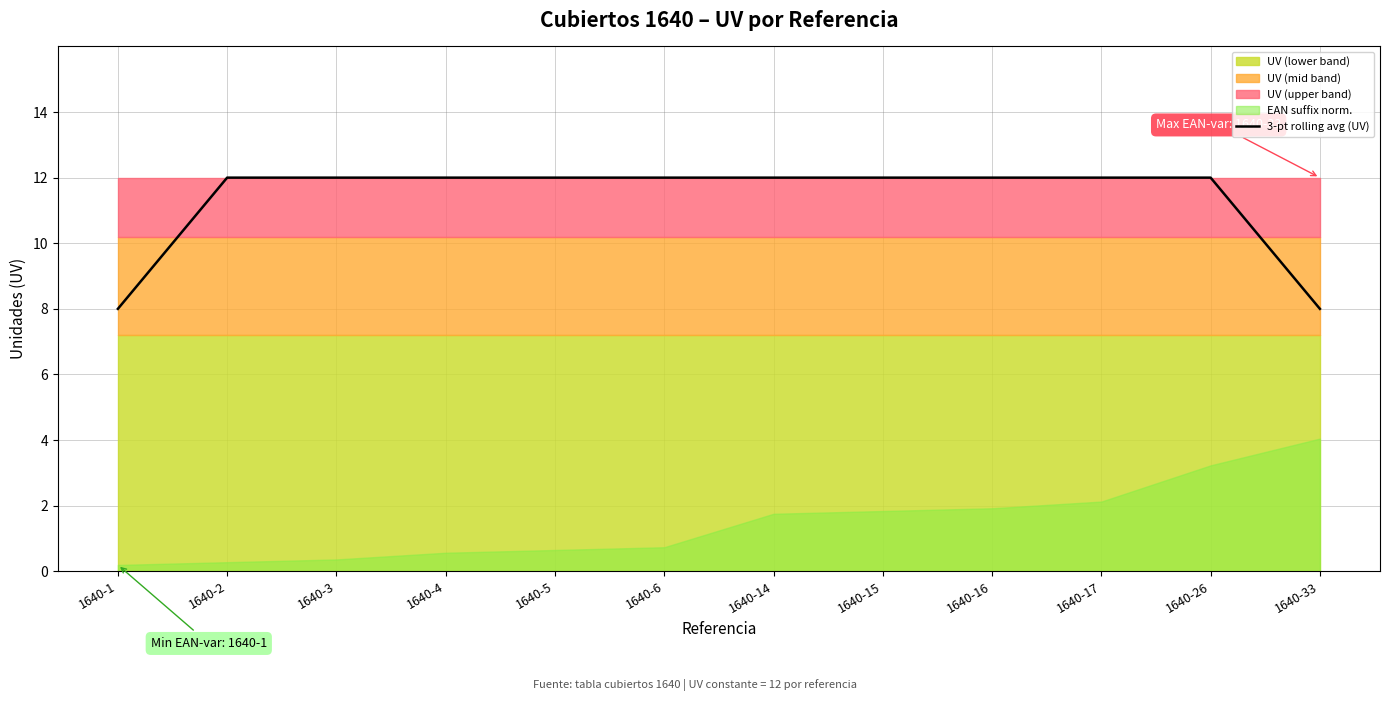

What is the maximum value for 3-pt rolling avg (UV)?

12